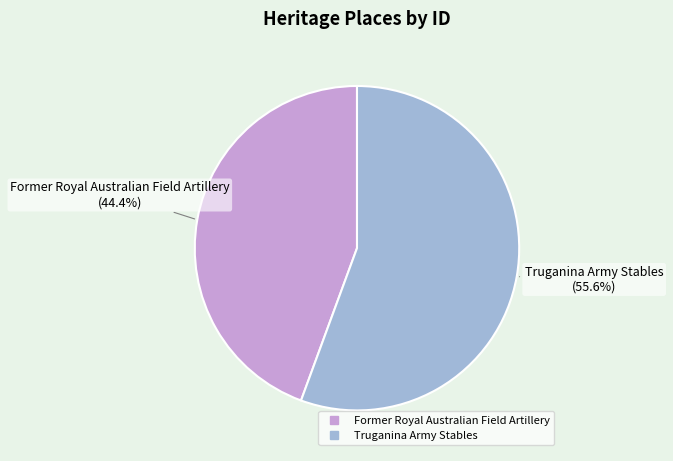

Which category has the biggest portion of the pie?

Truganina Army Stables